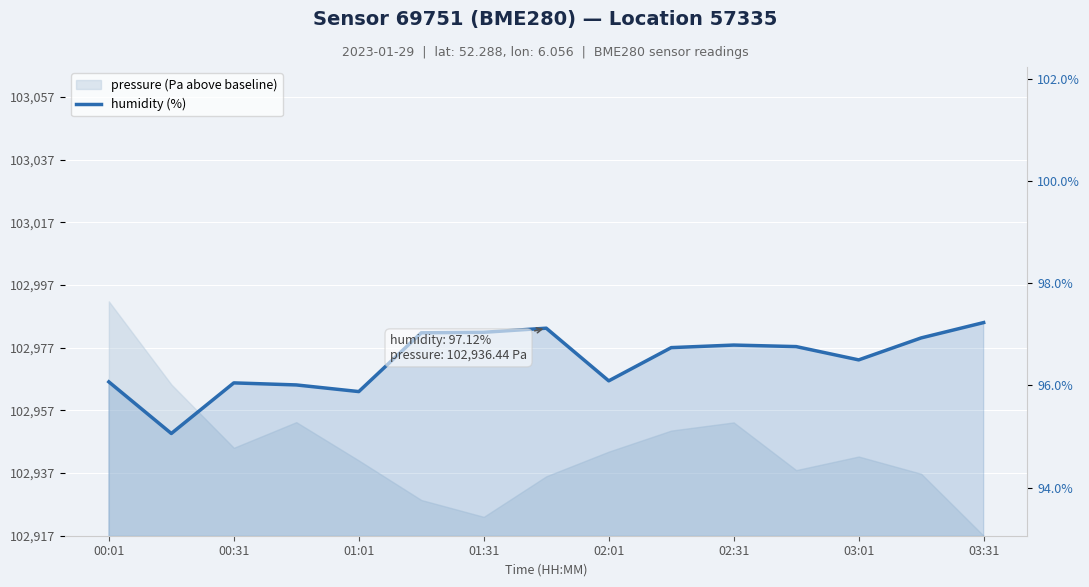

Where does the data first go above 96?

00:01